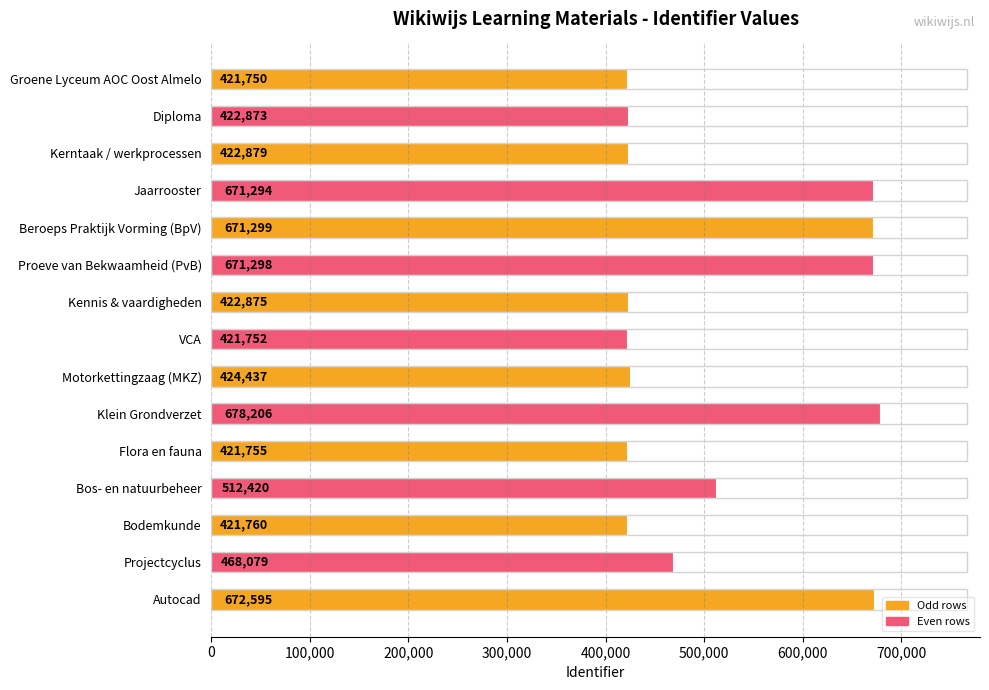

Are the bars grouped side by side (vs. stacked)?

No